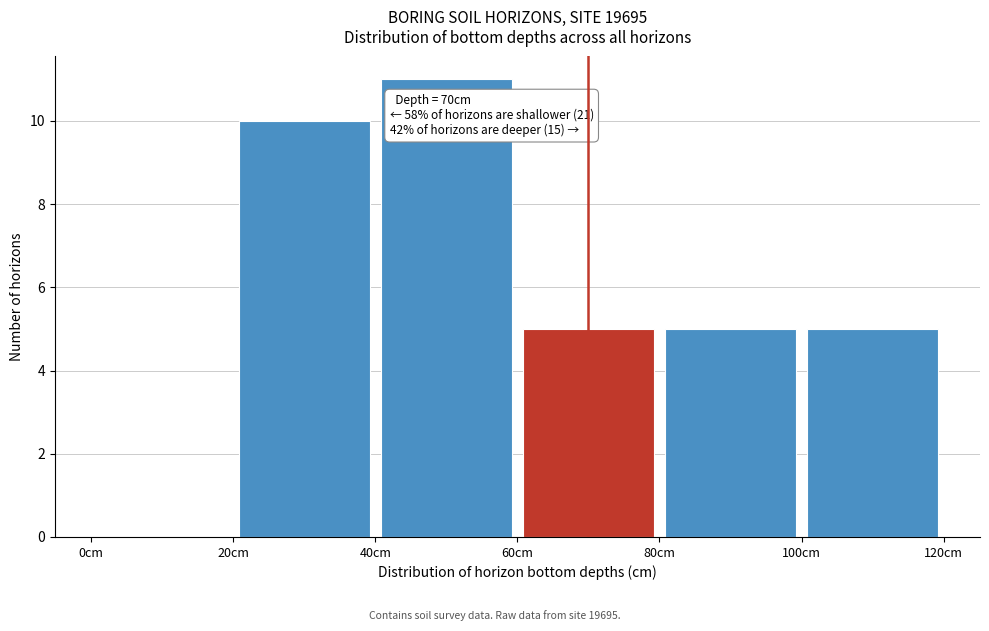

Over which range of the x-axis is the bar tallest?

40 to 60